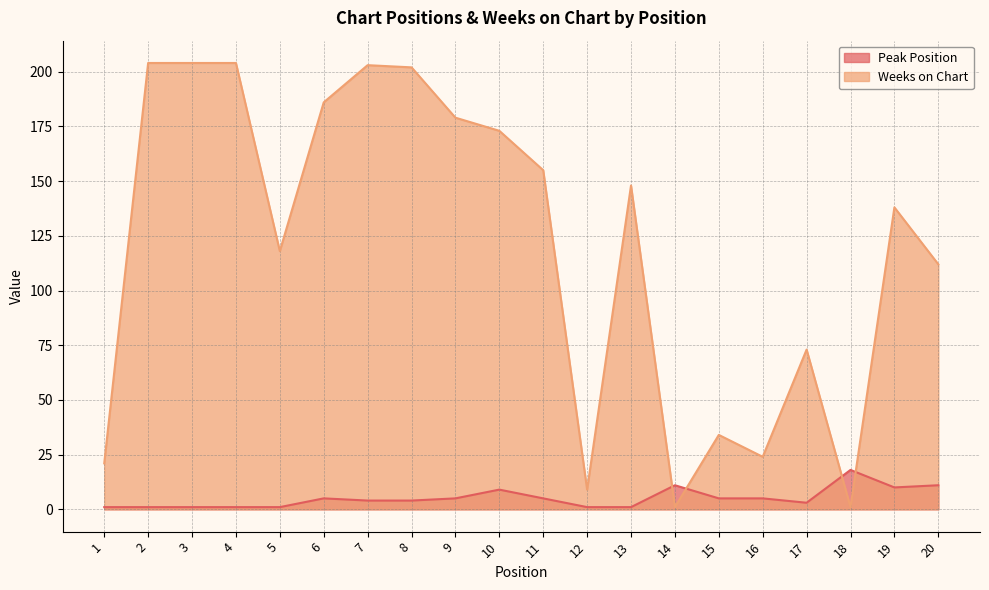

What is the sum of all Weeks on Chart values?

2389